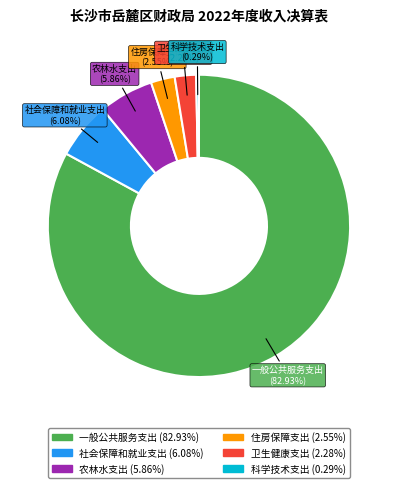

Which category has the biggest portion of the pie?

一般公共服务支出